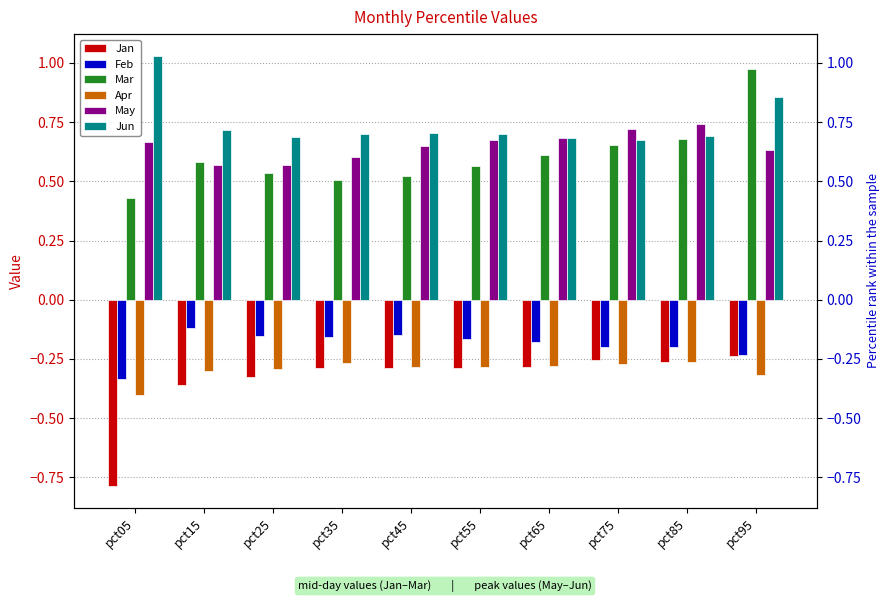

At which category is the sum across all series the highest?

pct95